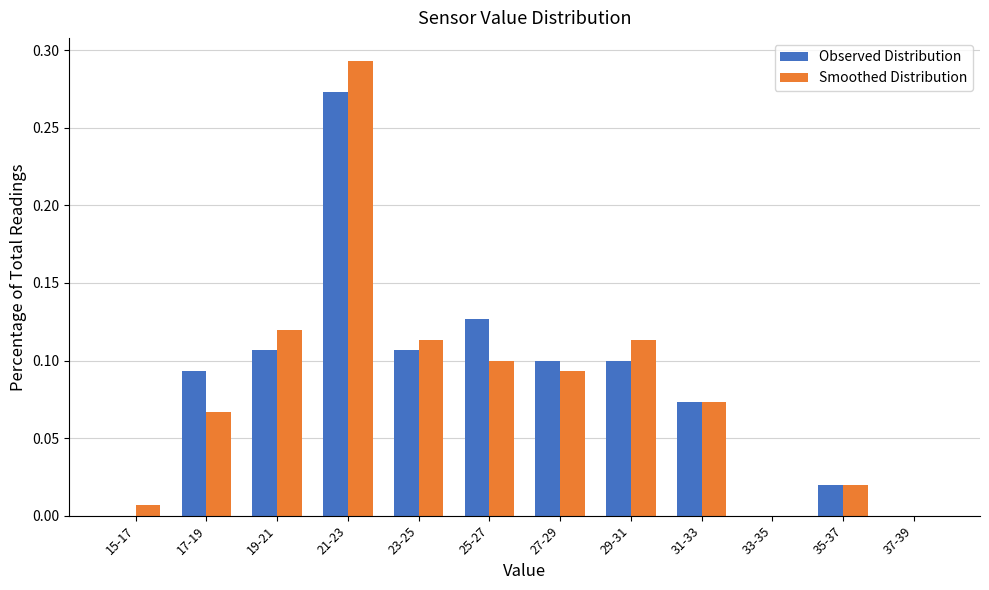

Which category has the highest value across all series?

21-23